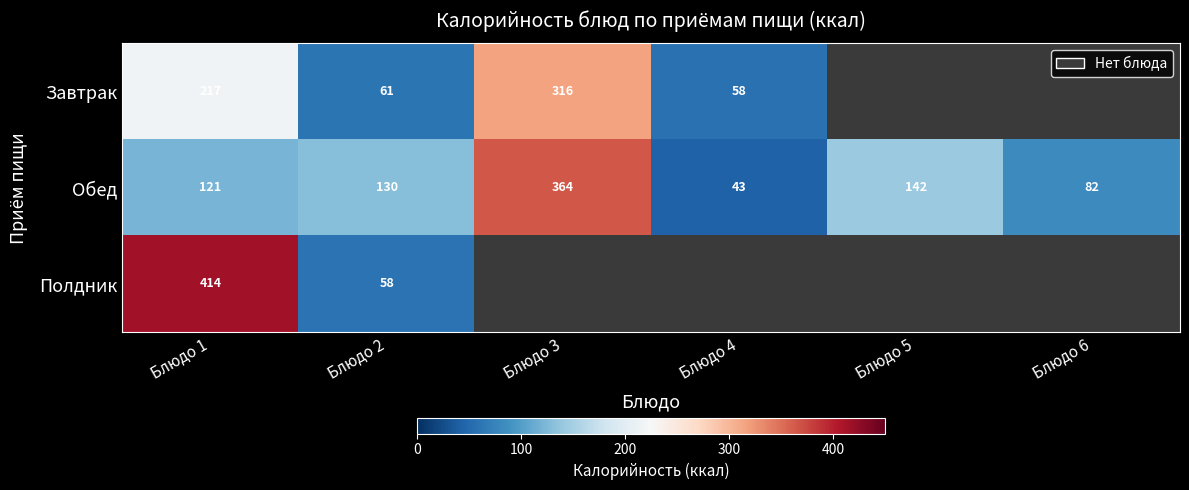

What value does the Обед series have at Блюдо 2?

130